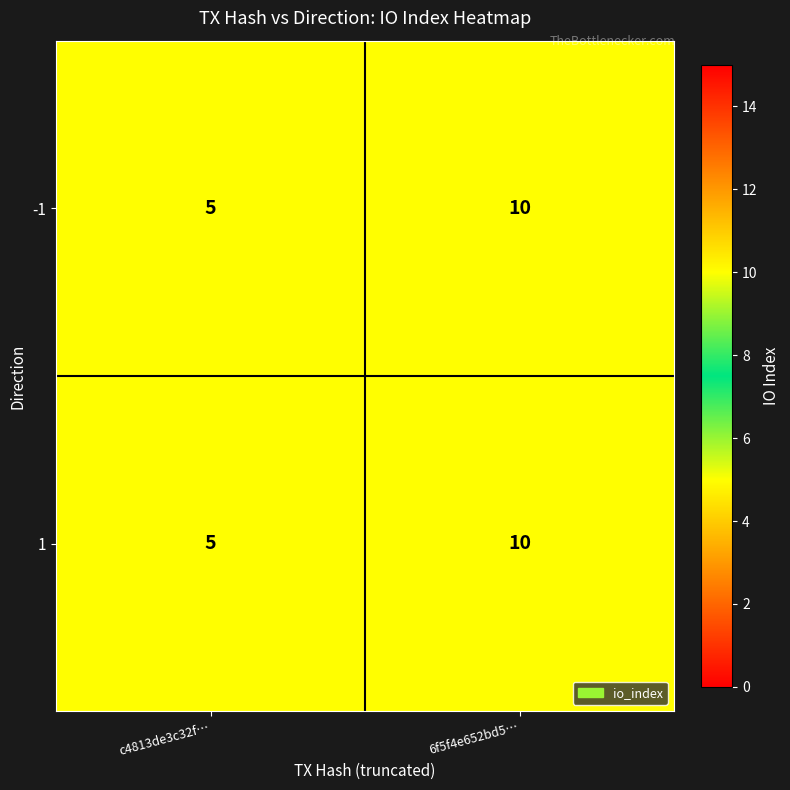

What is the total value across all series at c4813de3c32f…?

10